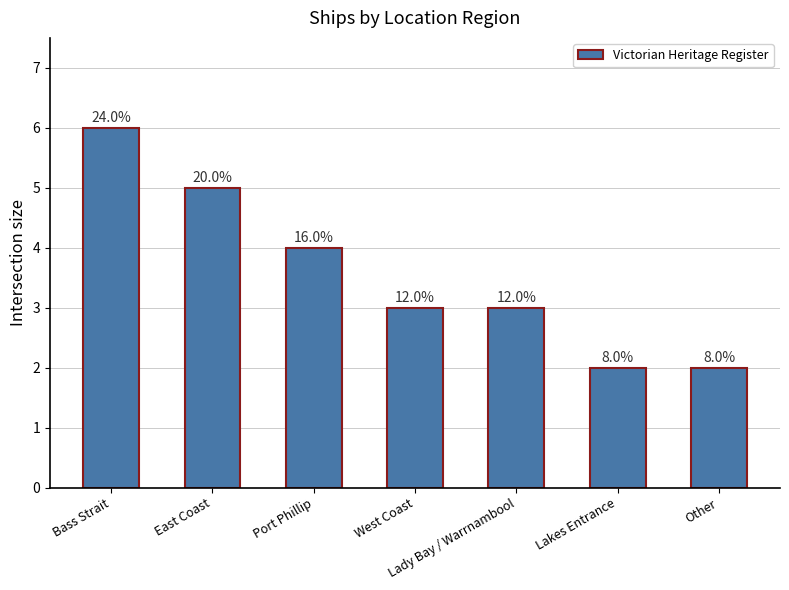

Rank the categories by value from highest to lowest.

Bass Strait, East Coast, Port Phillip, West Coast, Lady Bay / Warrnambool, Lakes Entrance, Other